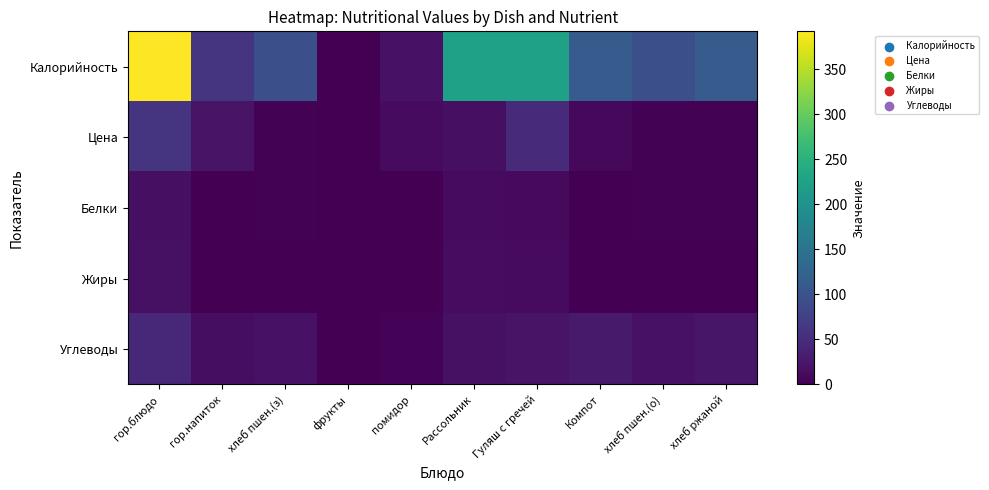

What is the total value across all series at Гуляш с гречей?

313.4